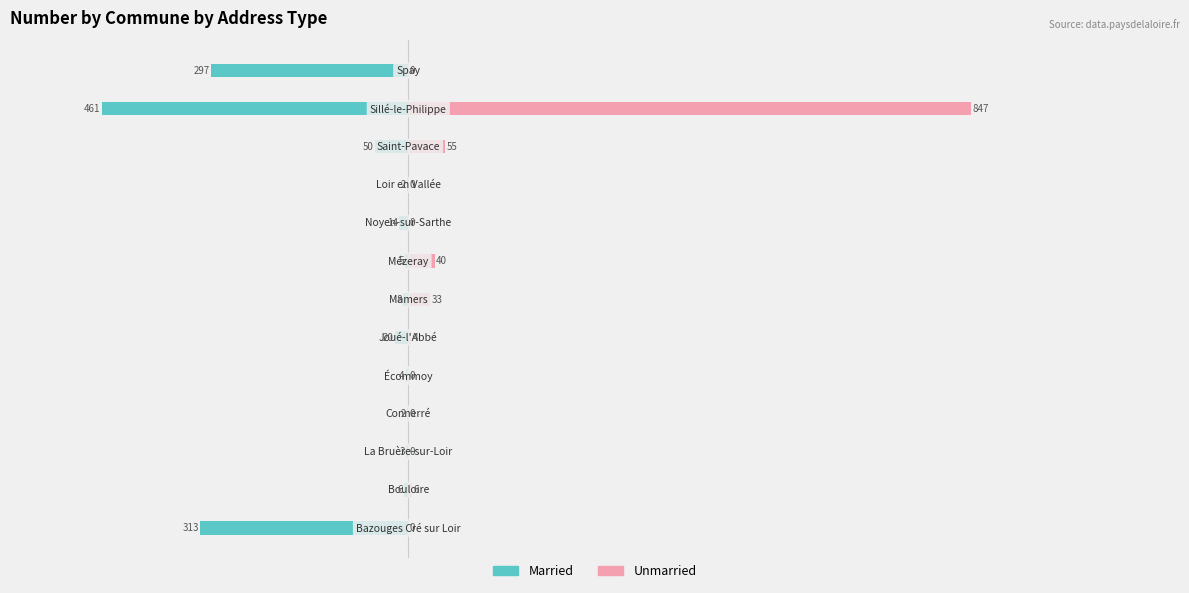

Rank the series at 11 from lowest to highest value.

Married, Unmarried